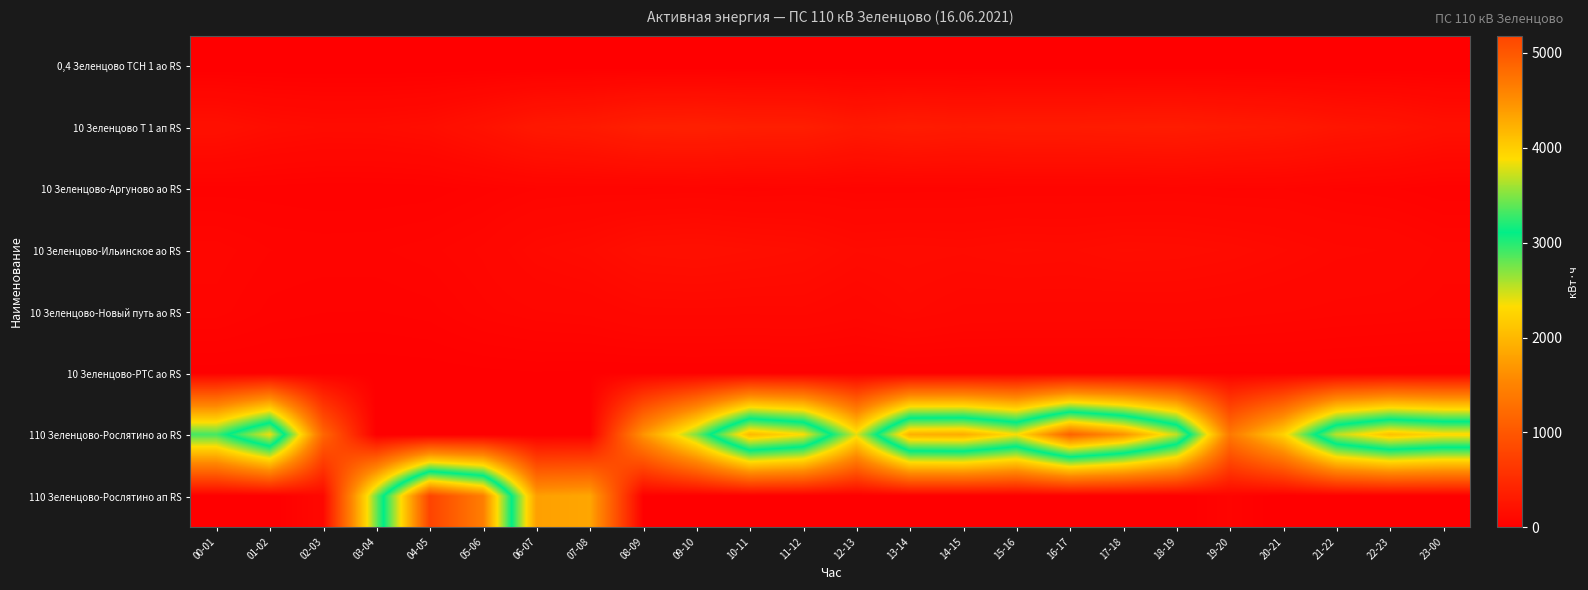

Reading left to right, what are all the values shown in this chart?

0,4 Зеленцово ТСН 1 ао RS: 00-01=1	01-02=1	02-03=1	03-04=1	04-05=1	05-06=1	06-07=1	07-08=1	08-09=1	09-10=1	10-11=1	11-12=1	12-13=1	13-14=1	14-15=1	15-16=1	16-17=1	17-18=1	18-19=1	19-20=1	20-21=1	21-22=1	22-23=1	23-00=1
10 Зеленцово Т 1 ап RS: 00-01=191	01-02=155	02-03=140	03-04=142	04-05=159	05-06=213	06-07=281	07-08=304	08-09=361	09-10=370	10-11=350	11-12=347	12-13=292	13-14=325	14-15=305	15-16=316	16-17=314	17-18=324	18-19=330	19-20=305	20-21=286	21-22=248	22-23=229	23-00=188
10 Зеленцово-Аргуново ао RS: 00-01=35	01-02=34	02-03=30	03-04=31	04-05=33	05-06=46	06-07=60	07-08=62	08-09=59	09-10=62	10-11=55	11-12=61	12-13=54	13-14=55	14-15=57	15-16=61	16-17=62	17-18=60	18-19=64	19-20=58	20-21=60	21-22=49	22-23=42	23-00=31
10 Зеленцово-Ильинское ао RS: 00-01=77	01-02=61	02-03=58	03-04=59	04-05=67	05-06=84	06-07=121	07-08=139	08-09=178	09-10=185	10-11=173	11-12=161	12-13=133	13-14=139	14-15=134	15-16=144	16-17=140	17-18=154	18-19=150	19-20=140	20-21=123	21-22=106	22-23=100	23-00=77
10 Зеленцово-Новый путь ао RS: 00-01=66	01-02=47	02-03=41	03-04=40	04-05=46	05-06=67	06-07=80	07-08=86	08-09=106	09-10=107	10-11=105	11-12=107	12-13=89	13-14=114	14-15=97	15-16=94	16-17=94	17-18=91	18-19=94	19-20=88	20-21=82	21-22=75	22-23=72	23-00=66
10 Зеленцово-РТС ао RS: 00-01=13	01-02=12	02-03=11	03-04=11	04-05=12	05-06=16	06-07=19	07-08=17	08-09=16	09-10=16	10-11=16	11-12=17	12-13=16	13-14=16	14-15=16	15-16=17	16-17=17	17-18=19	18-19=20	19-20=18	20-21=20	21-22=17	22-23=14	23-00=13
110 Зеленцово-Рослятино ао RS: 00-01=2904	01-02=3841	02-03=1175	03-04=0	04-05=0	05-06=0	06-07=0	07-08=7	08-09=1663	09-10=2732	10-11=4171	11-12=3881	12-13=2416	13-14=4237	14-15=4270	15-16=3868	16-17=4897	17-18=4468	18-19=3689	19-20=1386	20-21=2231	21-22=3676	22-23=4105	23-00=3927
110 Зеленцово-Рослятино ап RS: 00-01=0	01-02=0	02-03=99	03-04=2792	04-05=5181	05-06=4646	06-07=1775	07-08=1835	08-09=20	09-10=0	10-11=0	11-12=0	12-13=0	13-14=0	14-15=0	15-16=0	16-17=0	17-18=0	18-19=0	19-20=53	20-21=0	21-22=0	22-23=0	23-00=0